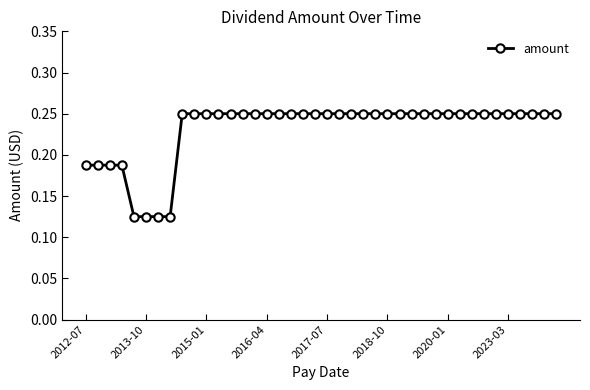

How many values are between 0 and 1?

40